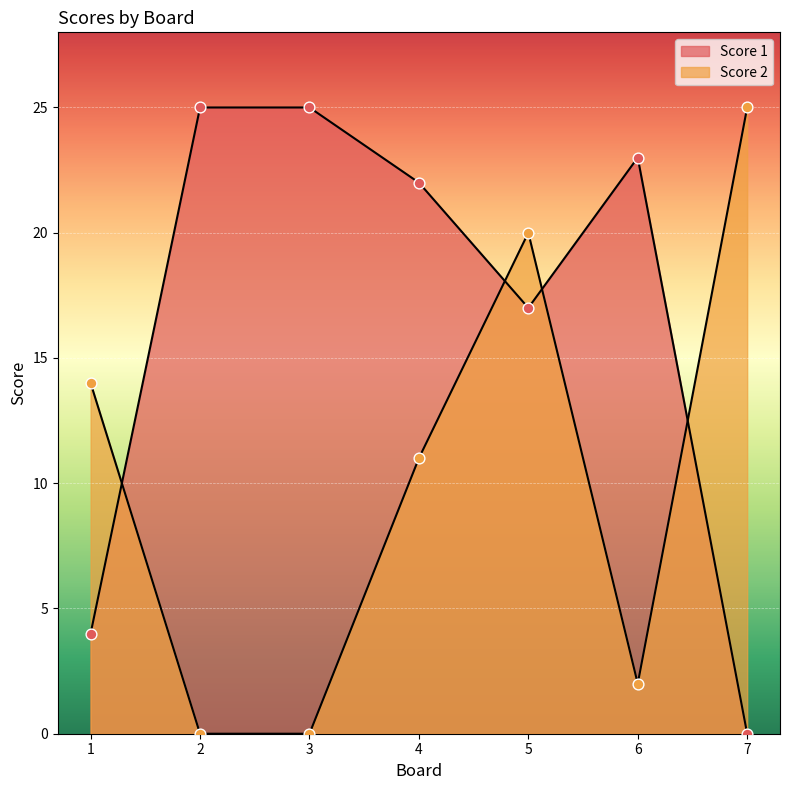

Which series has the largest total across all categories?

Score 1